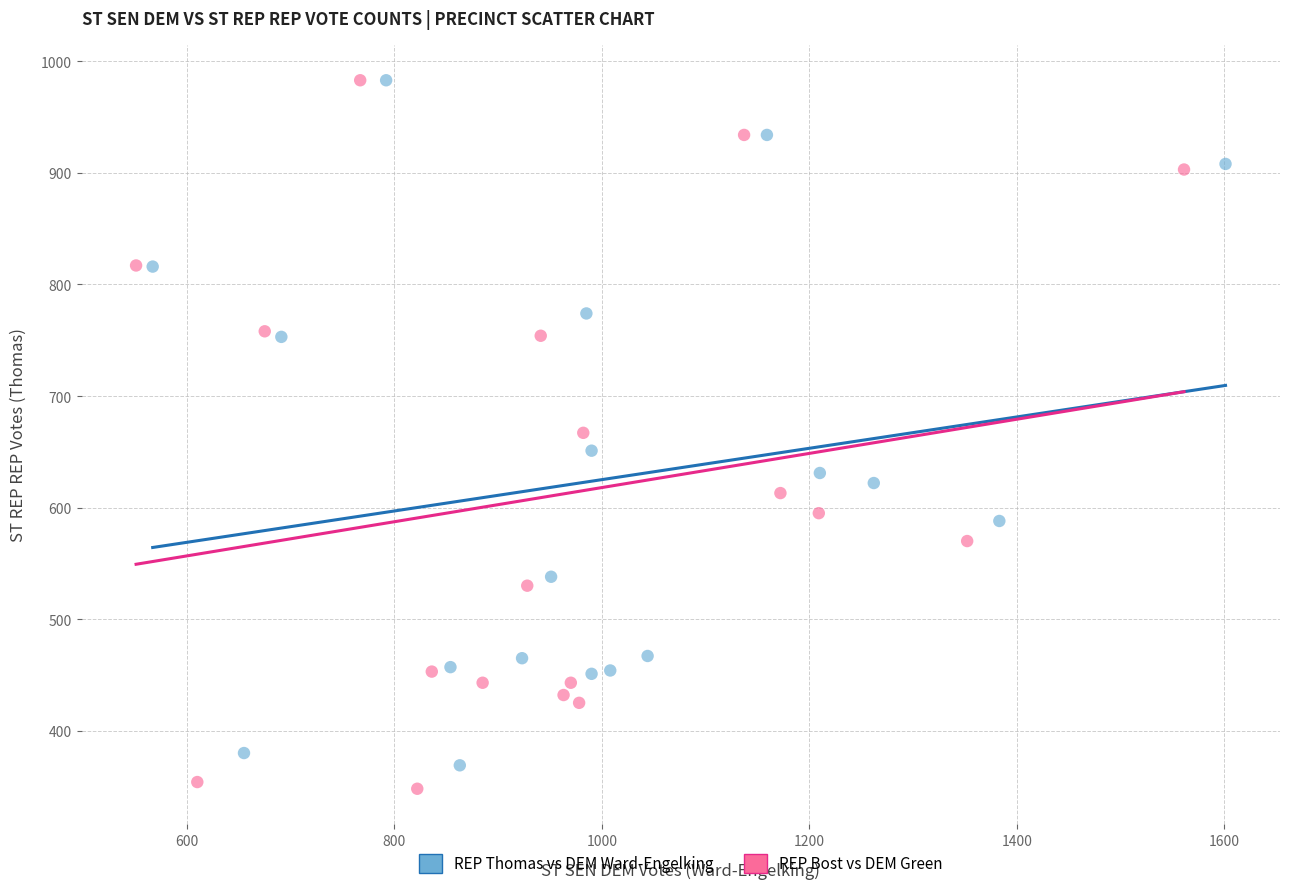

What are all the series names shown in the legend?

REP Thomas vs DEM Ward-Engelking, REP Bost vs DEM Green